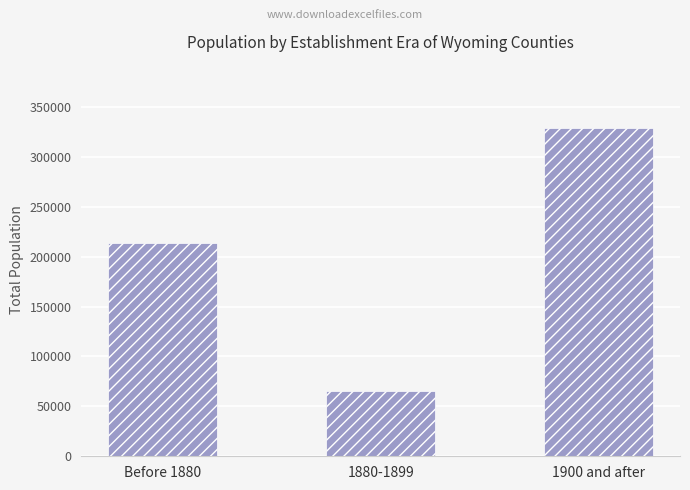

How many values are below 214073?

1